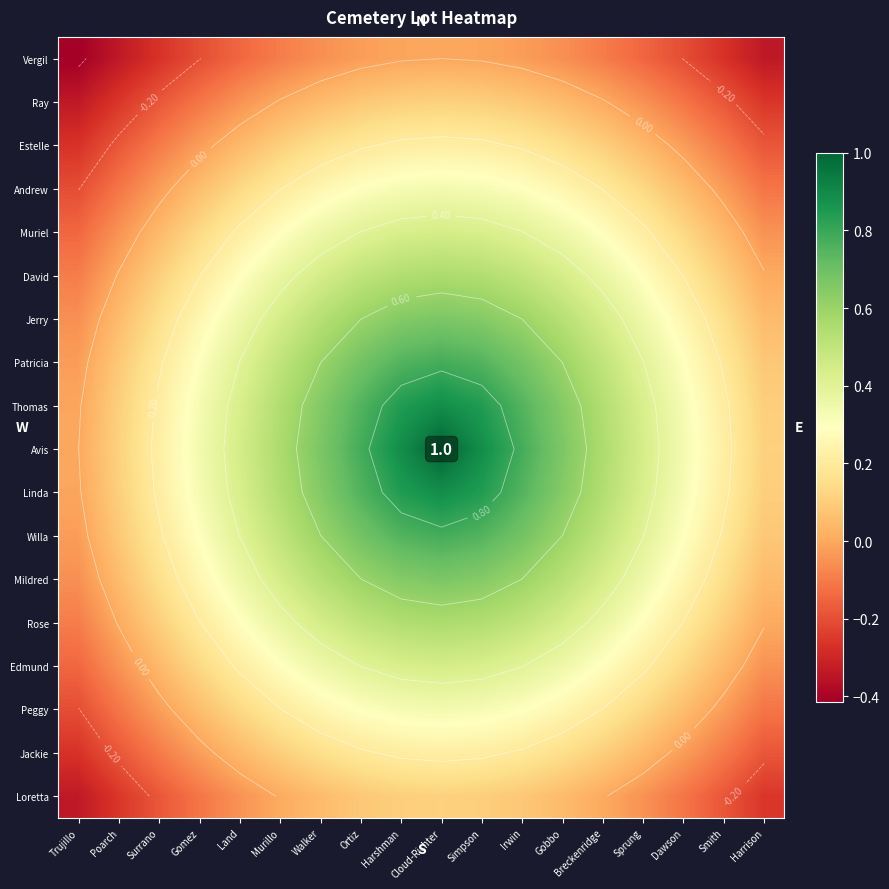

How many series are shown in this chart?

18